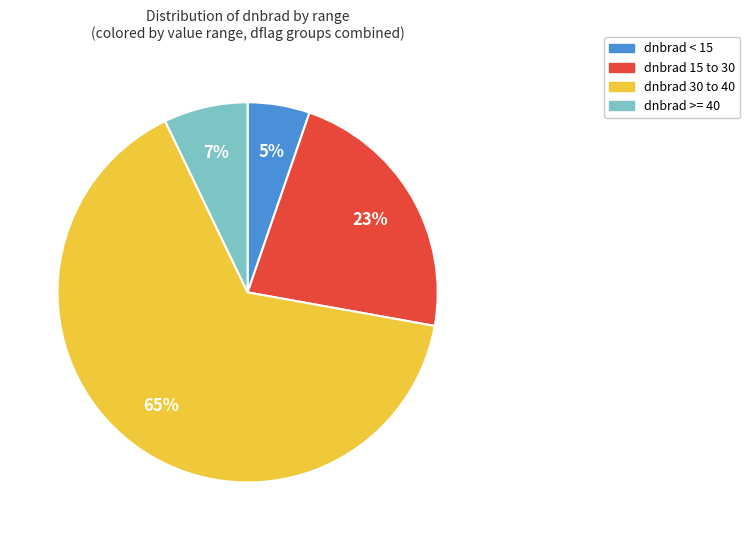

To the nearest percent, what is the average slice percentage?

25%